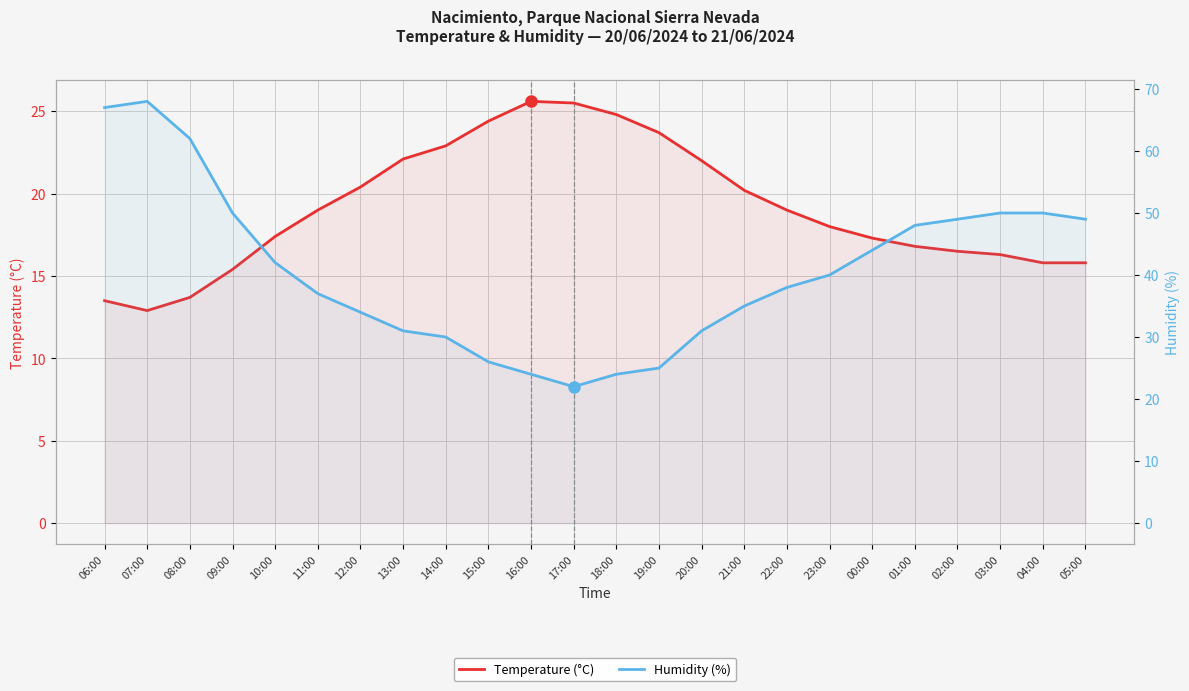

The value of Temperature (°C) at 12:00 is 7.5. True or false?

False